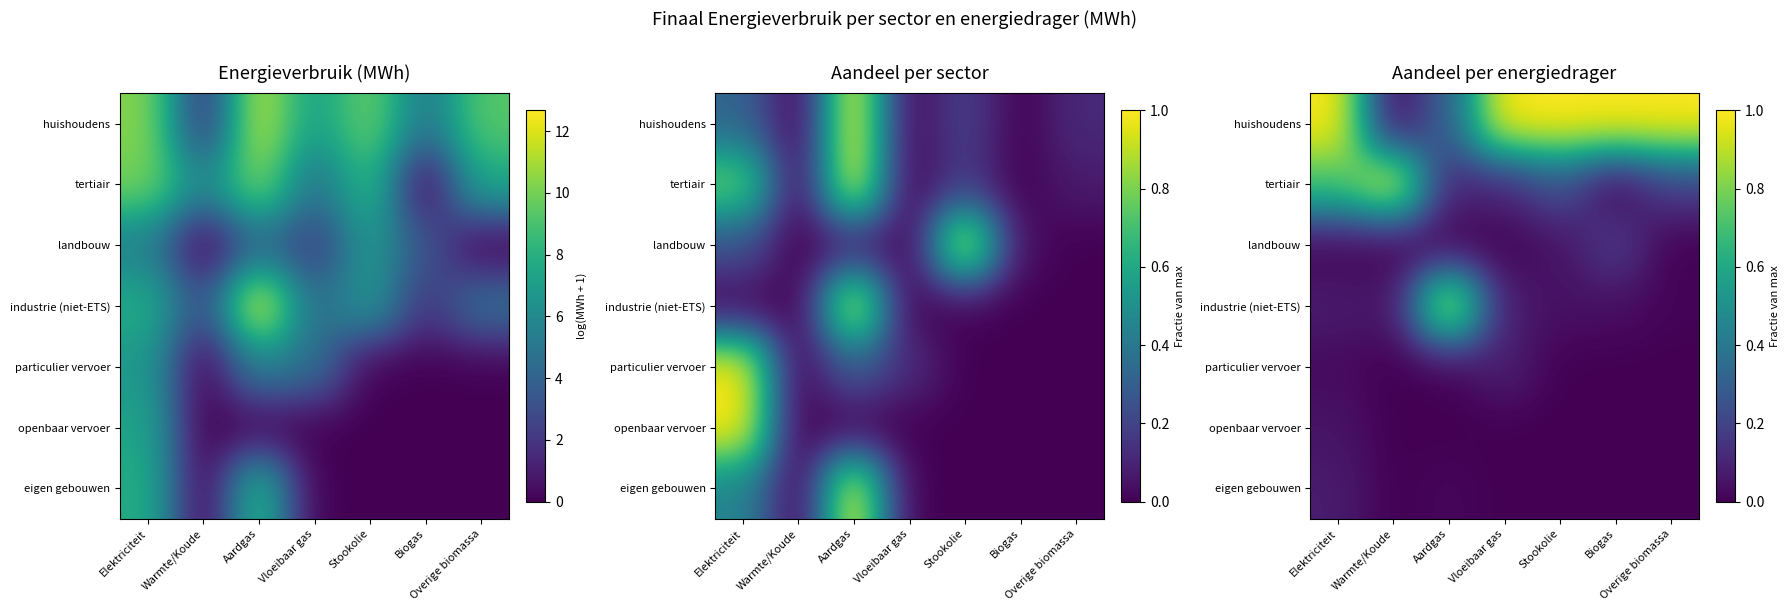

The huishoudens series shows 0.3 at Biogas. True or false?

False